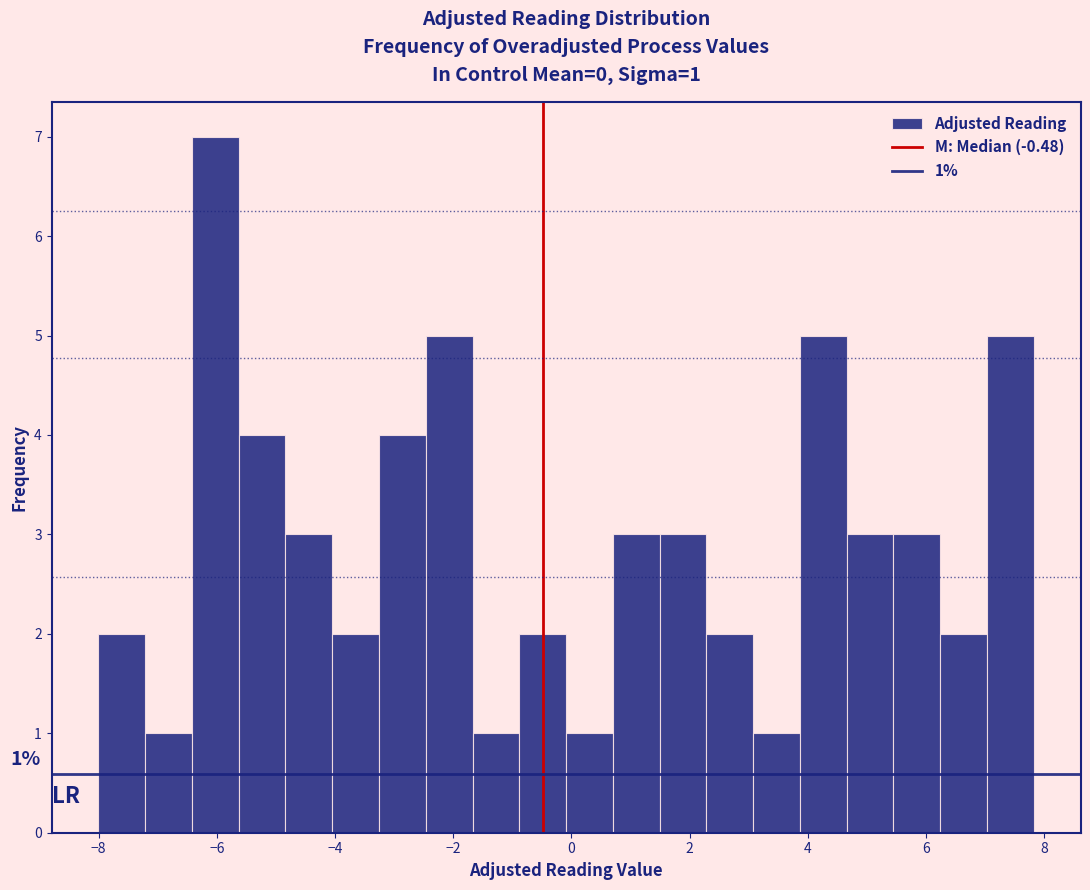

Around what value on the x-axis is the tallest bar? Give the approximate position of its centre, as read against the axis.

-6.0